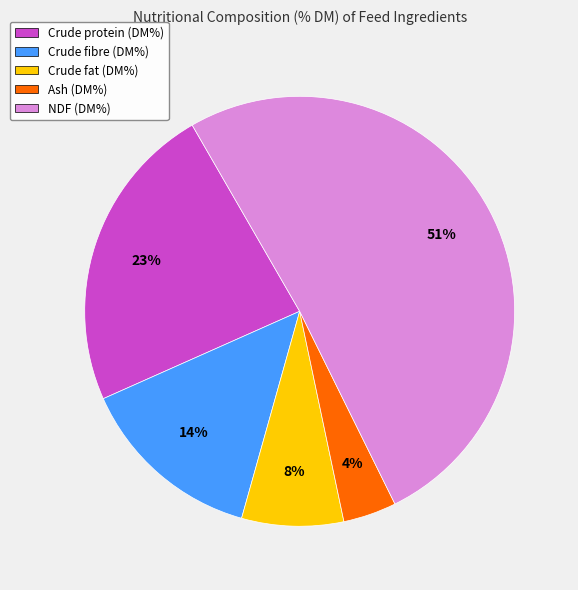

The Crude fat (DM%) slice represents 8% of the pie. True or false?

True